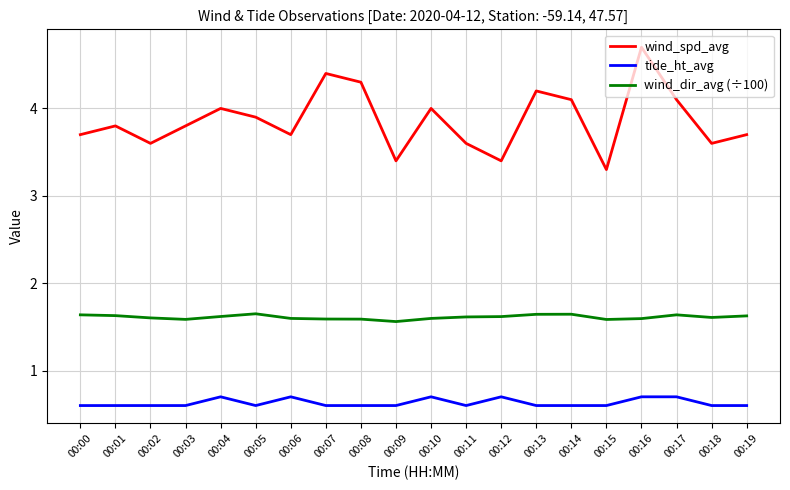

Count the number of categories in the chart.

20